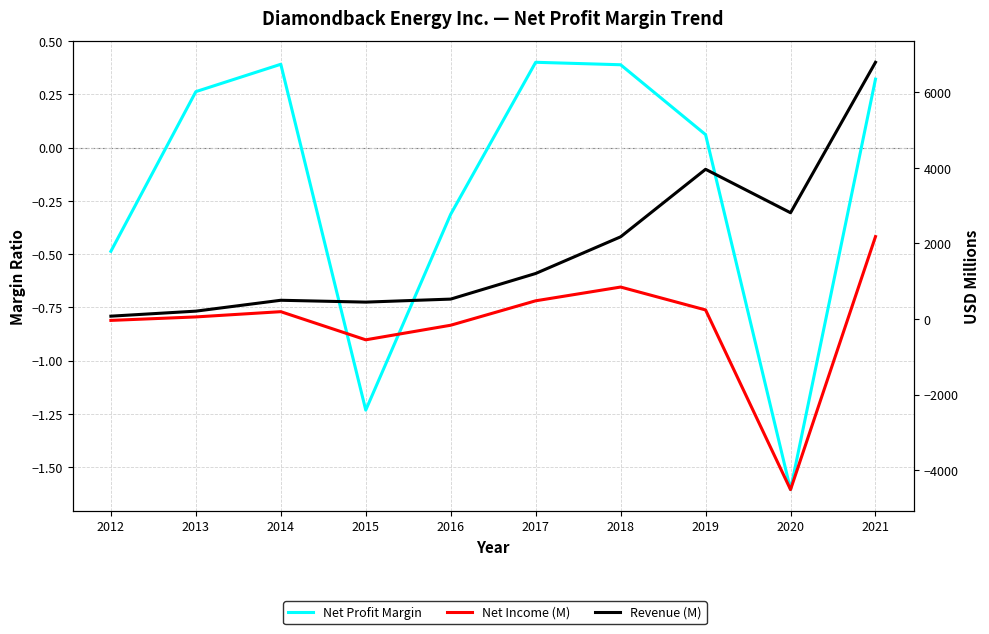

Reading left to right, list all the values displayed in this chart.

Net Profit Margin: -0.5	0.3	0.4	-1.2	-0.3	0.4	0.4	0.1	-1.6	0.3
Net Income (M): -37.0	55.0	194.0	-551.0	-165.0	482.0	846.0	240.0	-4517.0	2182.0
Revenue (M): 75.0	208.0	496.0	447.0	527.0	1205.0	2176.0	3964.0	2813.0	6797.0